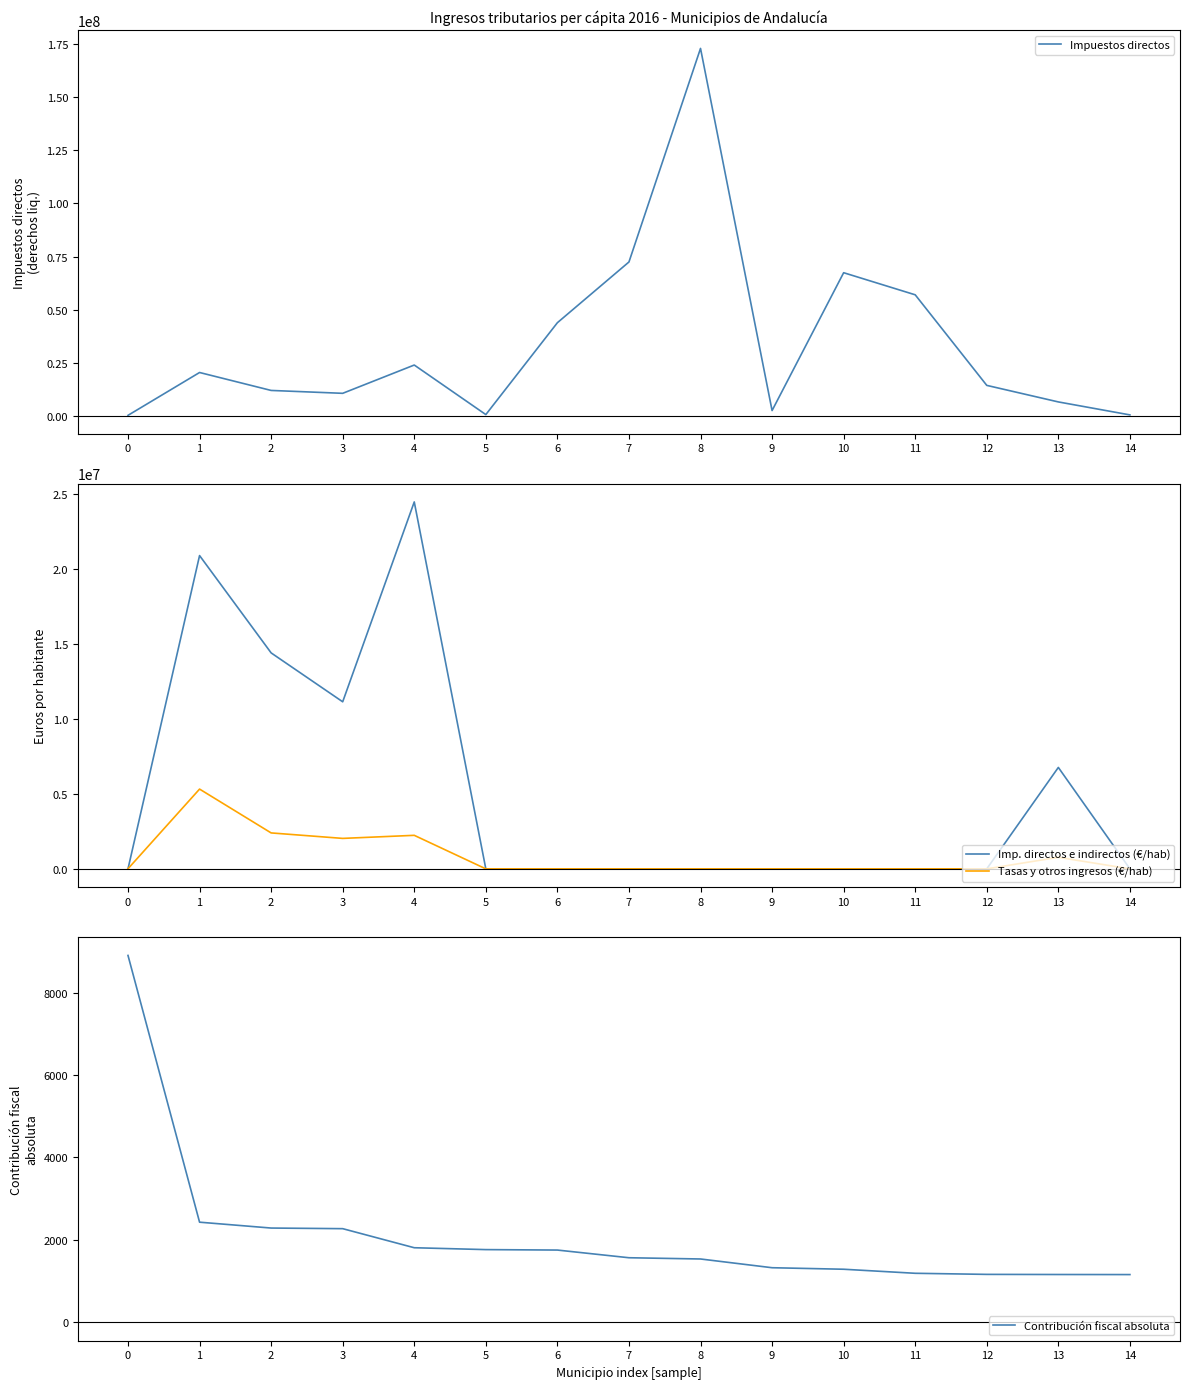

Which series changed the most between 4 and 9?

Imp. directos e indirectos (€/hab)